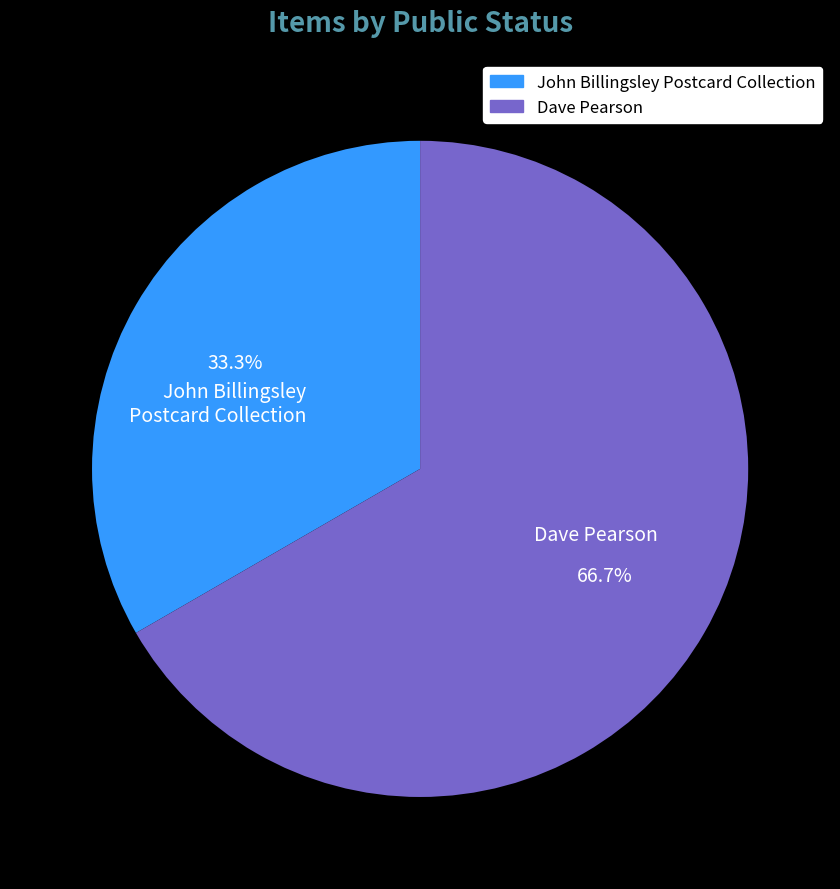

Which slice is the largest?

Dave Pearson